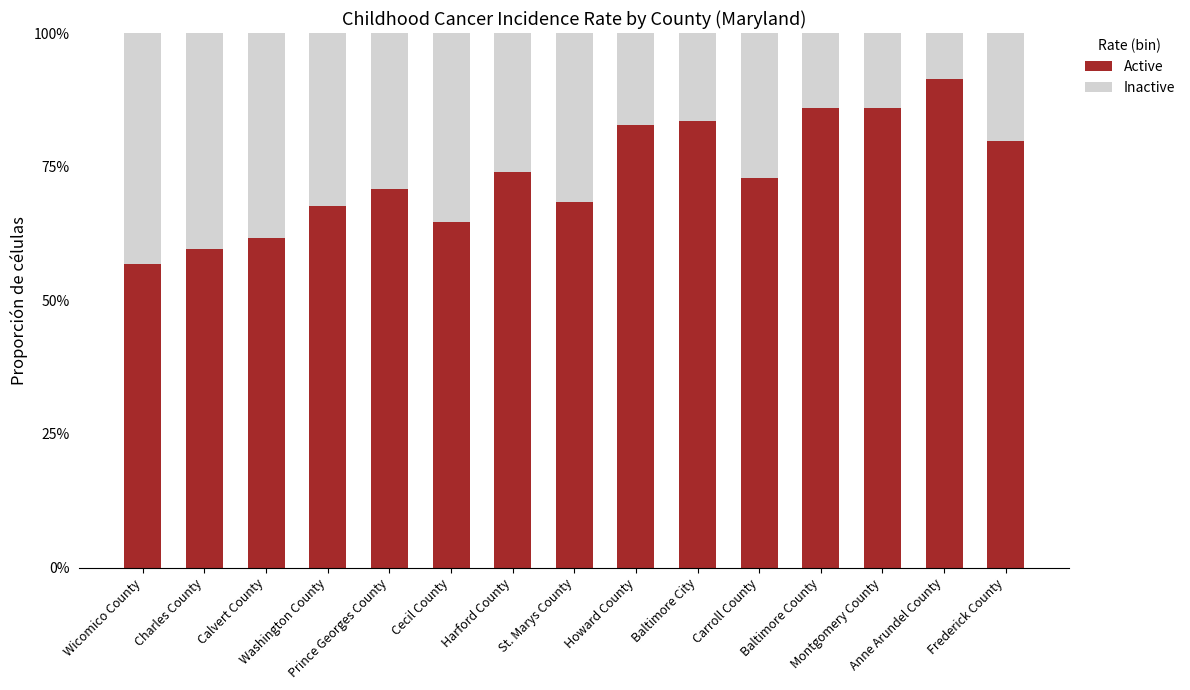

The value of Active at Baltimore City is 1.2. True or false?

False